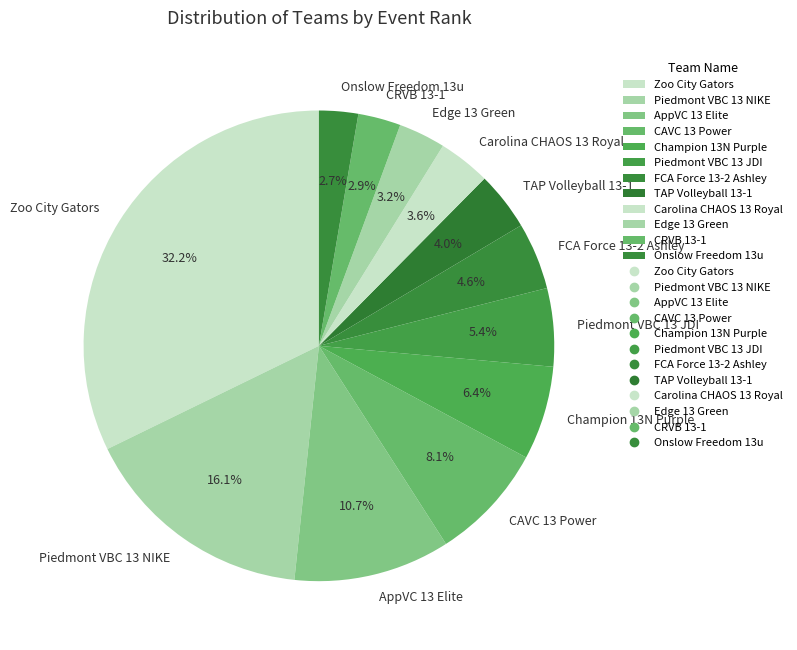

What percentage is the Piedmont VBC 13 JDI slice, to the nearest percent?

5%